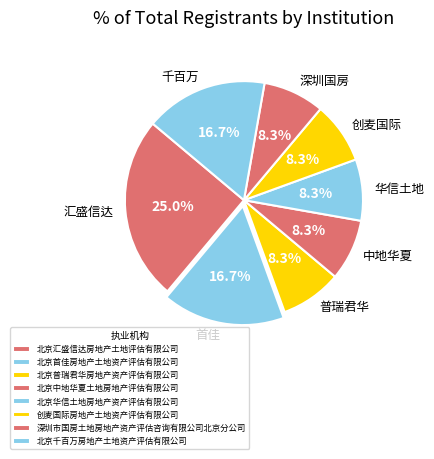

Is the sum of 北京普瑞君华房地产资产评估有限公司 and 北京首佳房地产土地资产评估有限公司 greater than half?

No